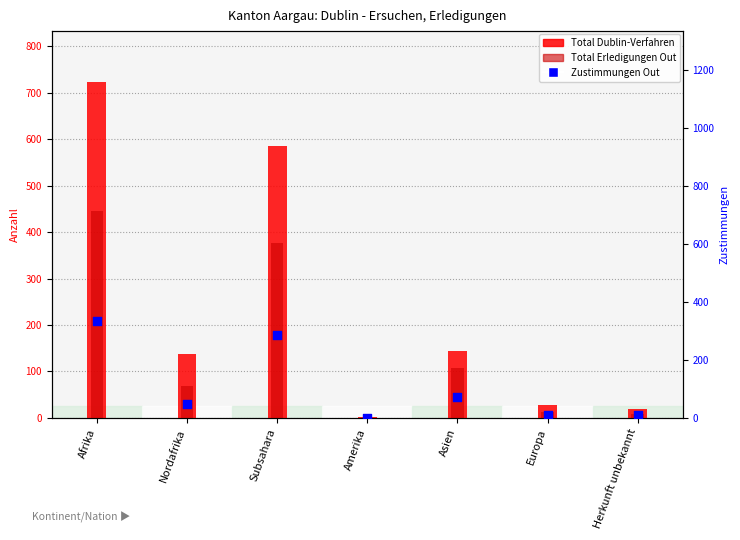

Is the value of Total Erledigungen Out at Nordafrika greater than the value of Total Dublin-Verfahren at Europa?

Yes